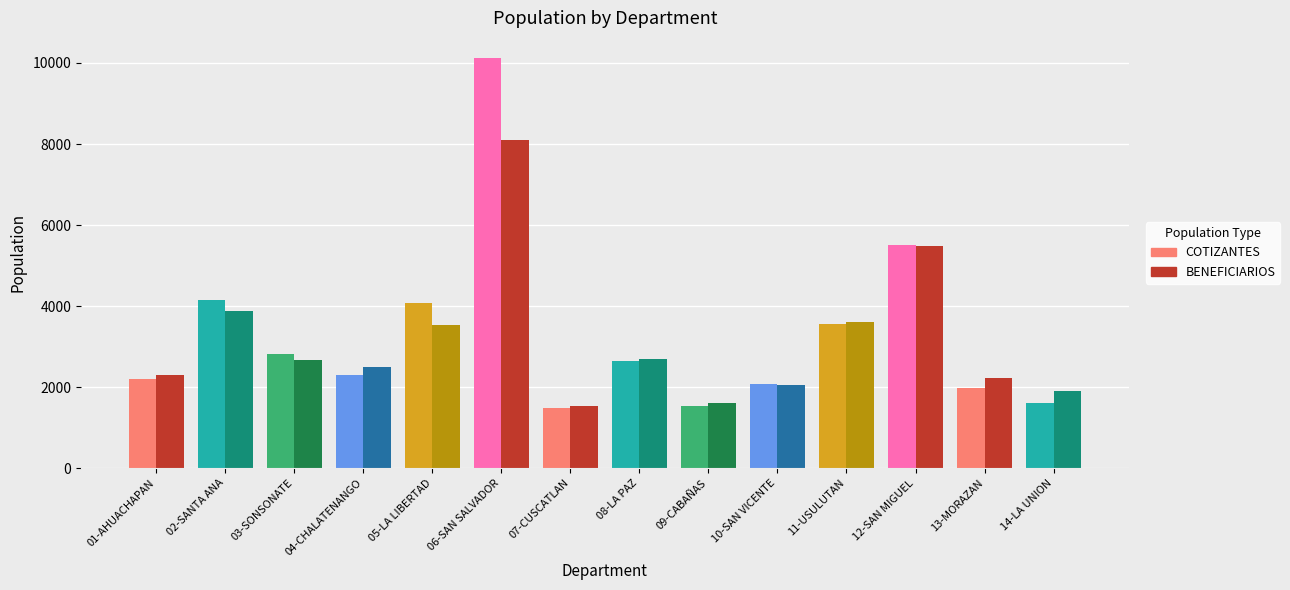

What is the spread (max minus min) of values at 06-SAN SALVADOR?

2010